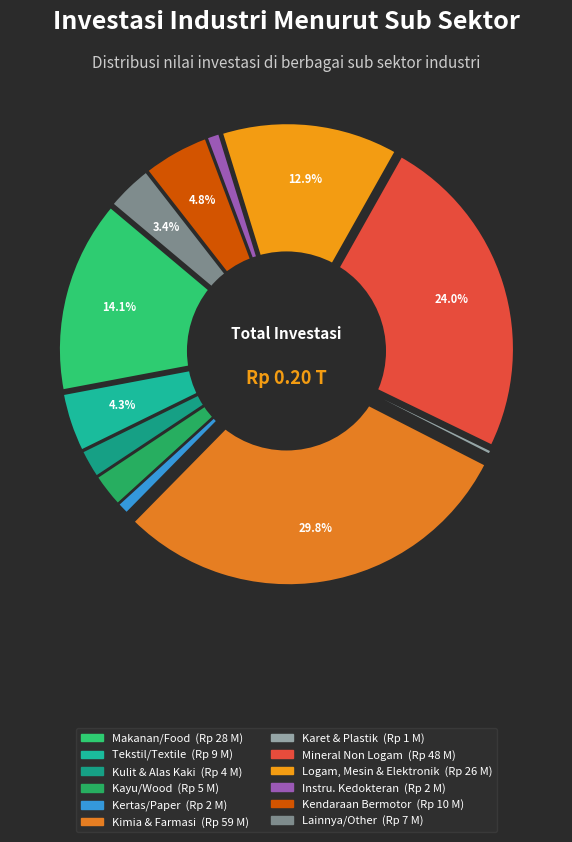

What percentage is the Ind. Logam, Mesin & Elektronik slice, to the nearest percent?

13%